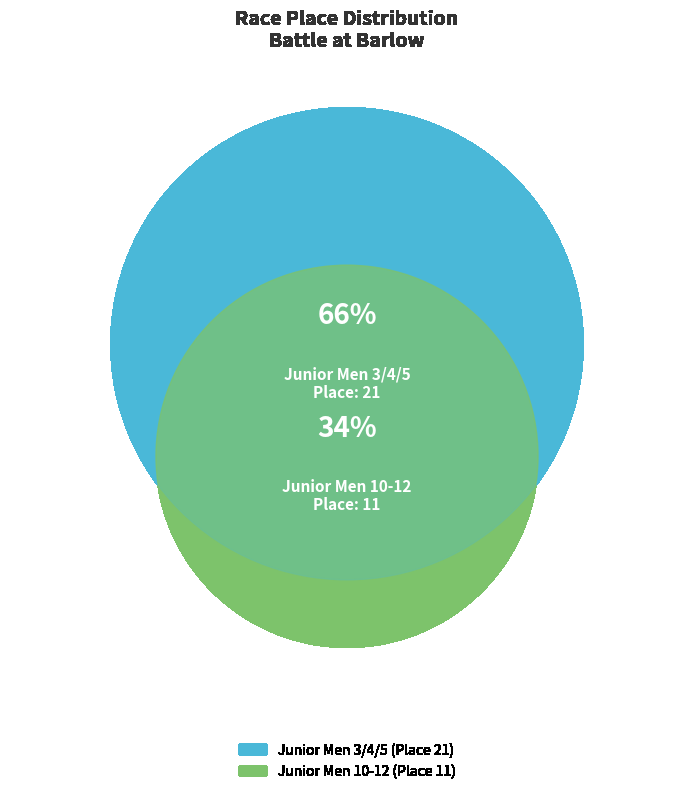

Is it true that Junior Men 10-12 is 45% of the pie?

False